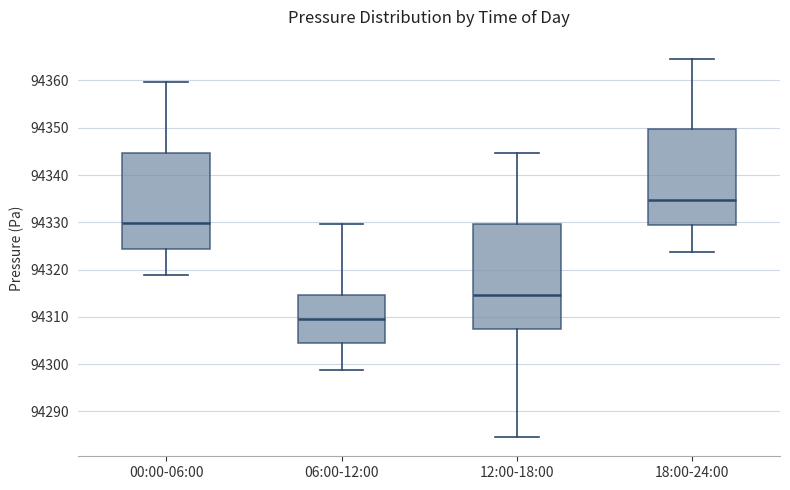

Where is the lower edge of the box for 18:00-24:00 on the y-axis? The values are not printed on the chart, so give them approximately, as read against the axis.

94329